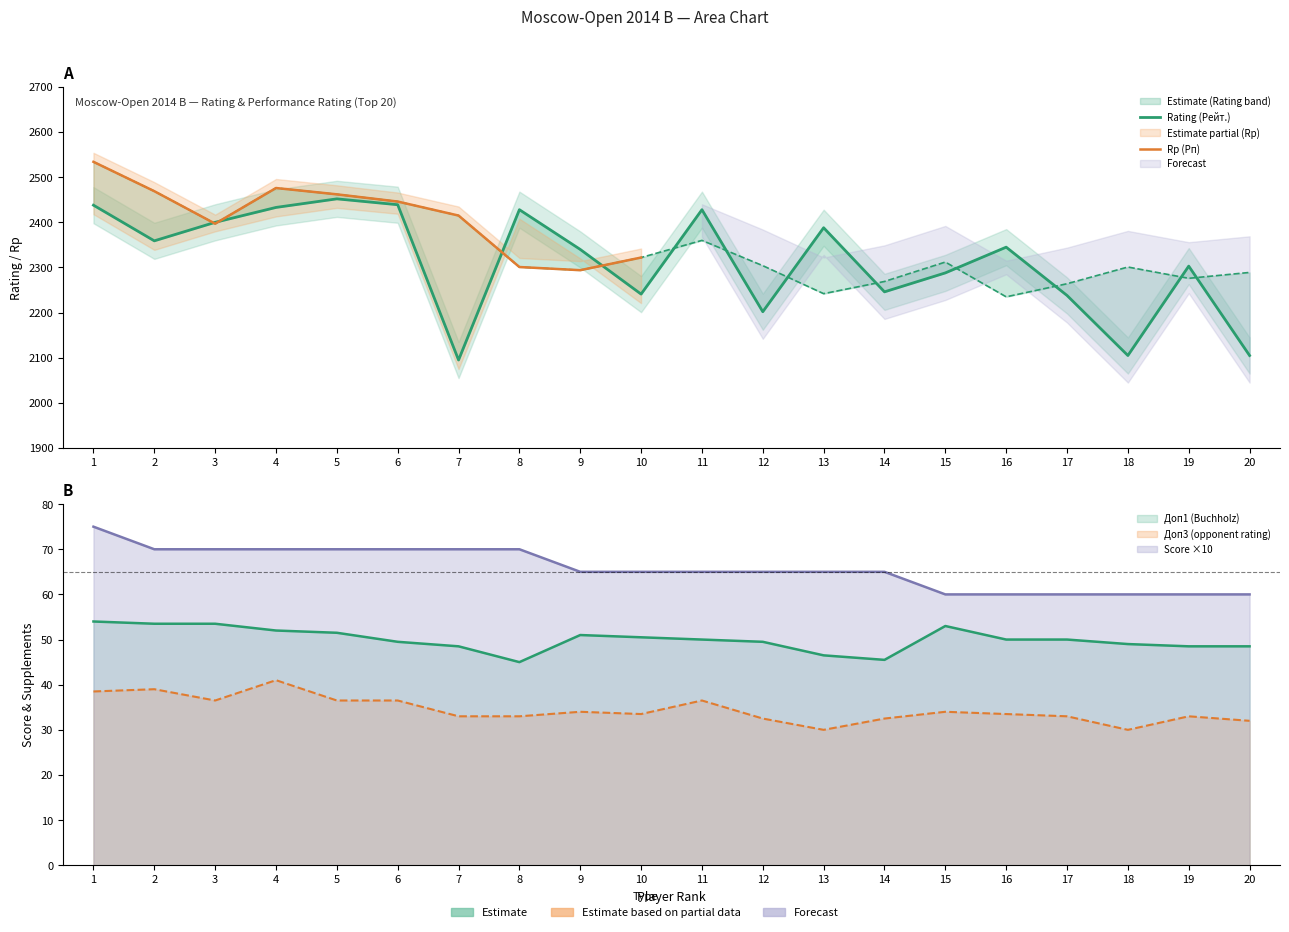

True or false: Score (Очки) and Rp (Рп) intersect in this chart.

False